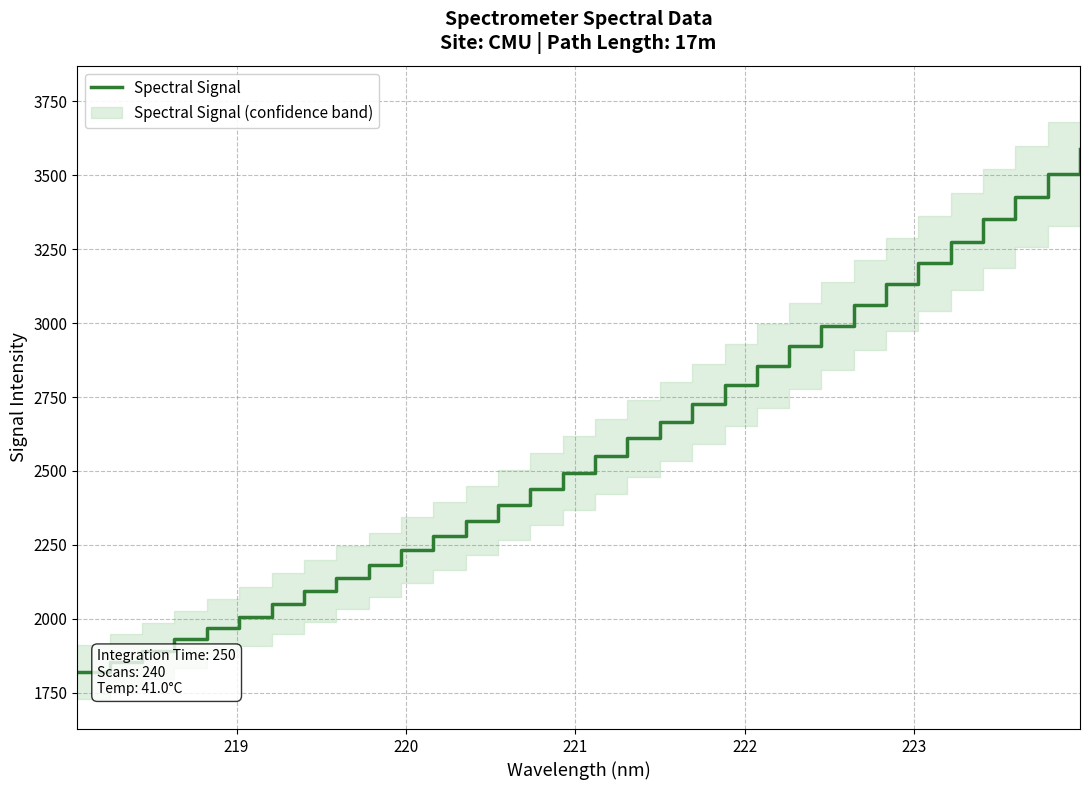

What is the highest value of the Spectral Signal series?

3587.9